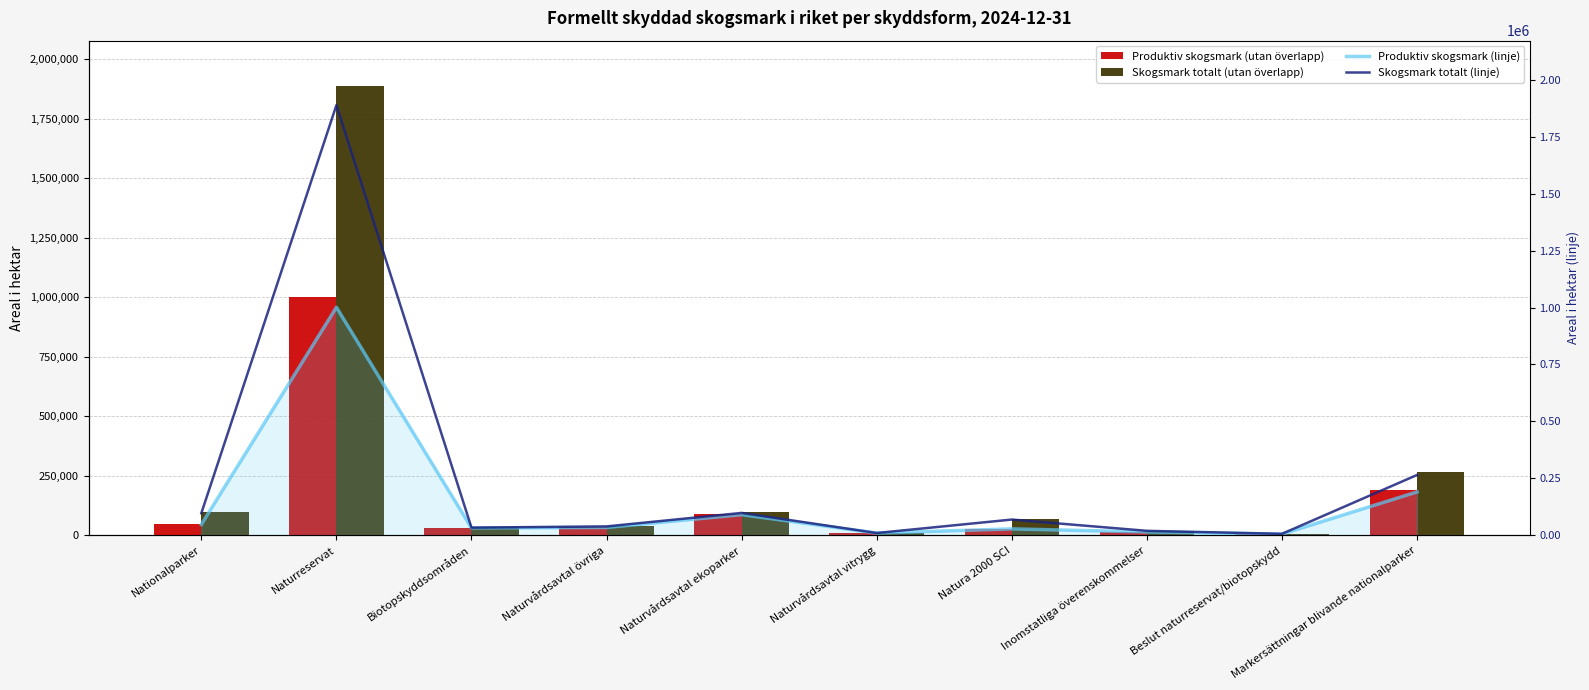

Which category has the highest value in the Skogsmark totalt (utan överlapp) series?

Naturreservat